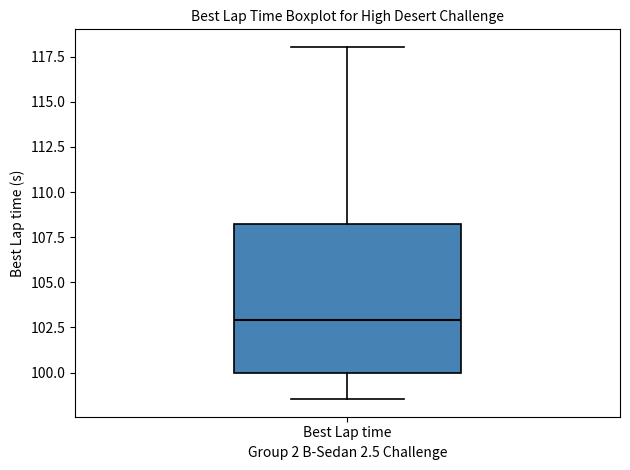

Transcribe this box plot: give where the median line is, the range the box spans, and where the two whiskers end, as read against the y-axis. The values are not printed on the chart, so give them approximately, as read against the axis.

median 103.0, box 100.0 to 108.0, whiskers 98.5 to 118.0